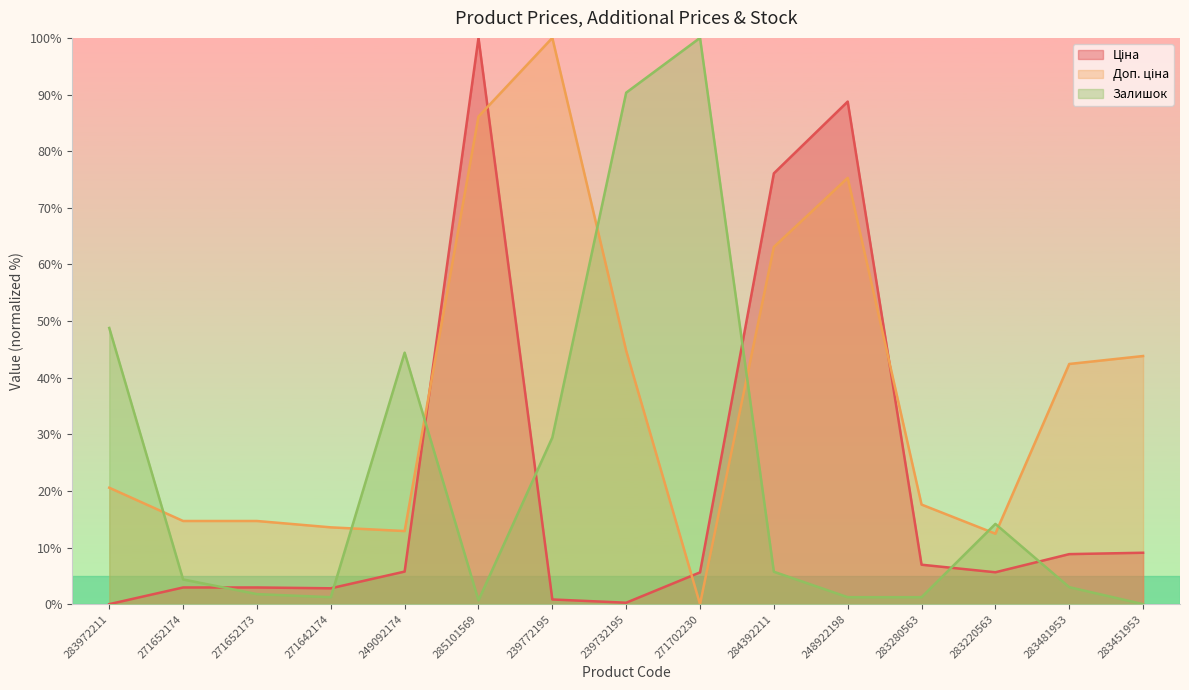

Which has a higher value, 283451953 or 283481953?

283451953